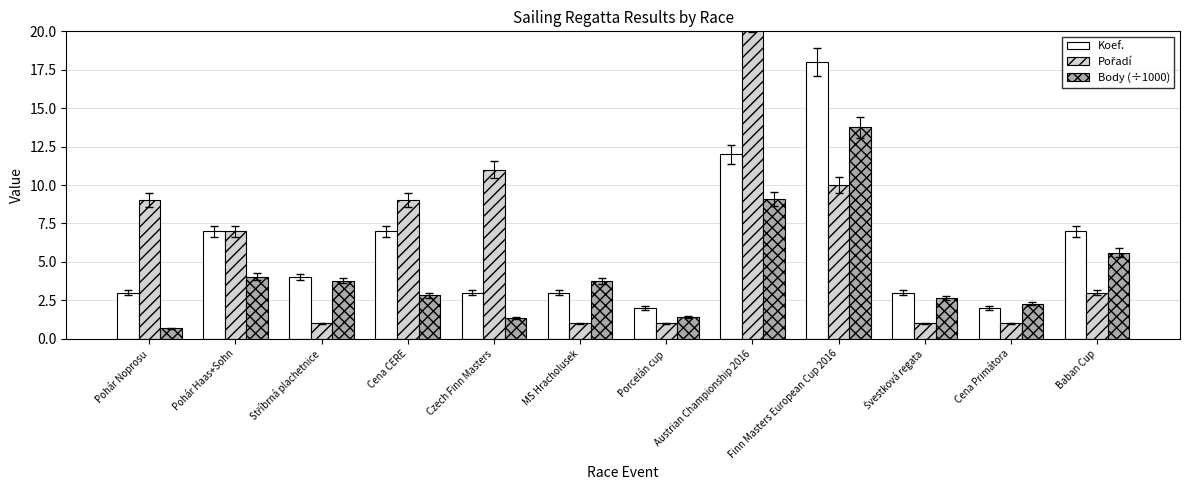

What is the smallest value displayed?

0.7